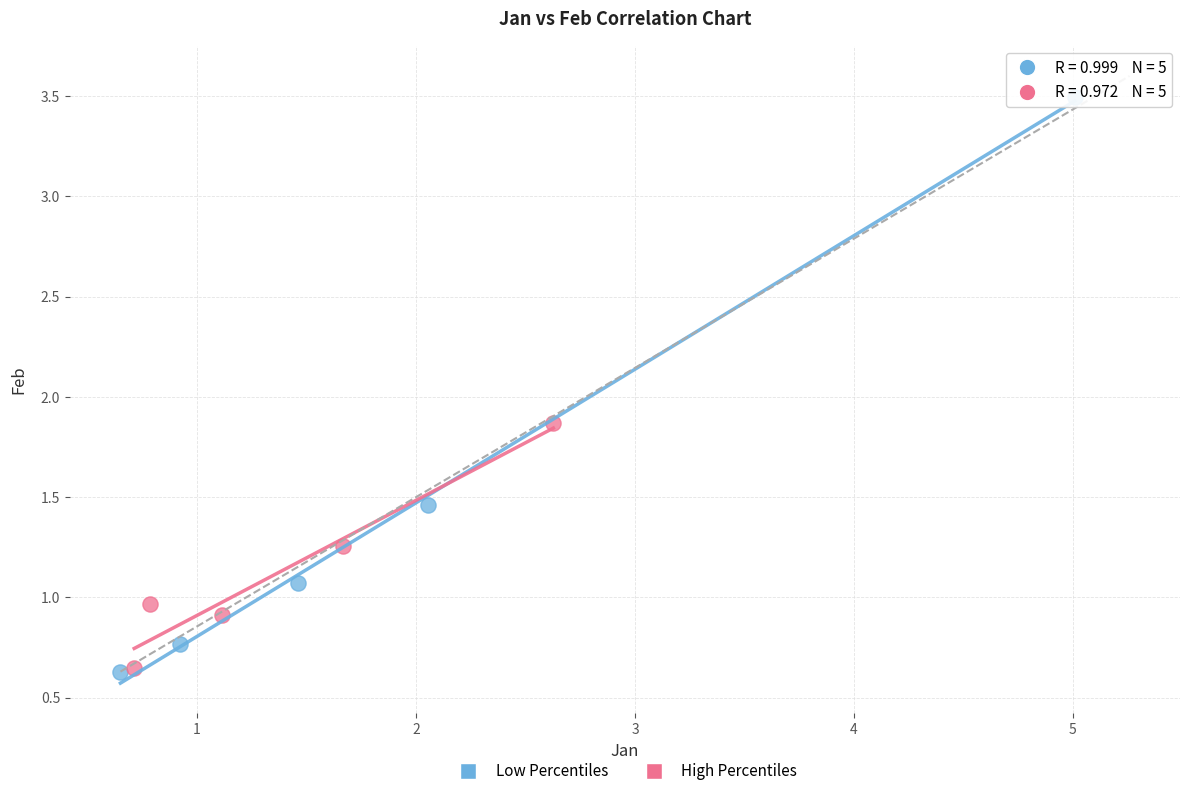

Which series contains the highest Y value?

Low Percentiles